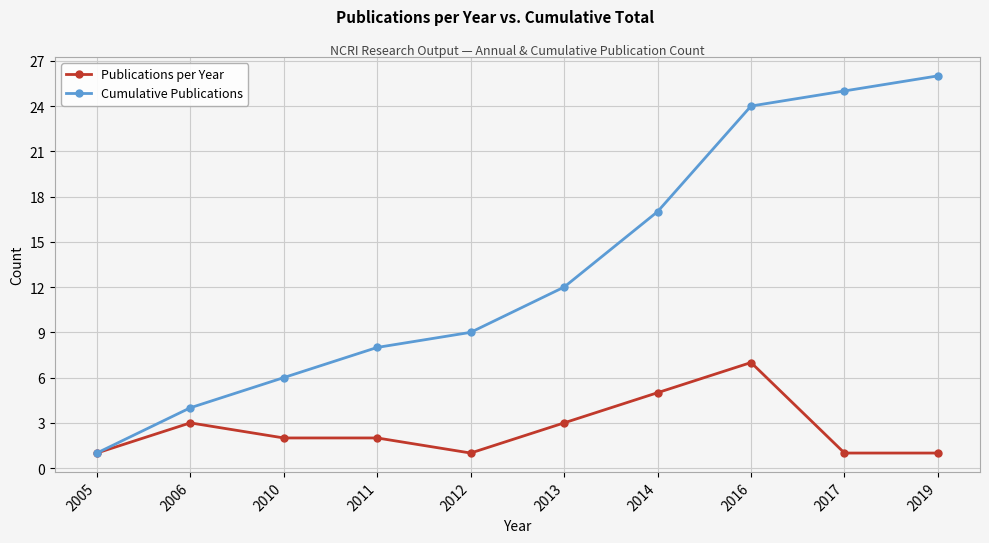

Where is Cumulative Publications nearest to the value 13?

2013